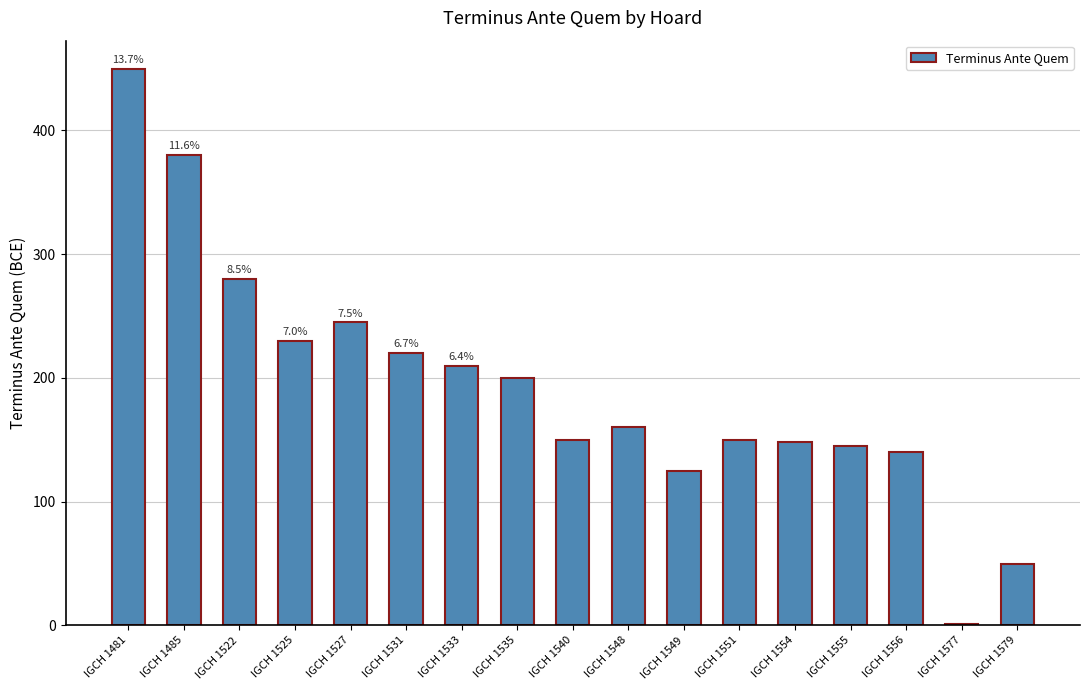

What is the sum of the values at IGCH 1555 and IGCH 1540?

295